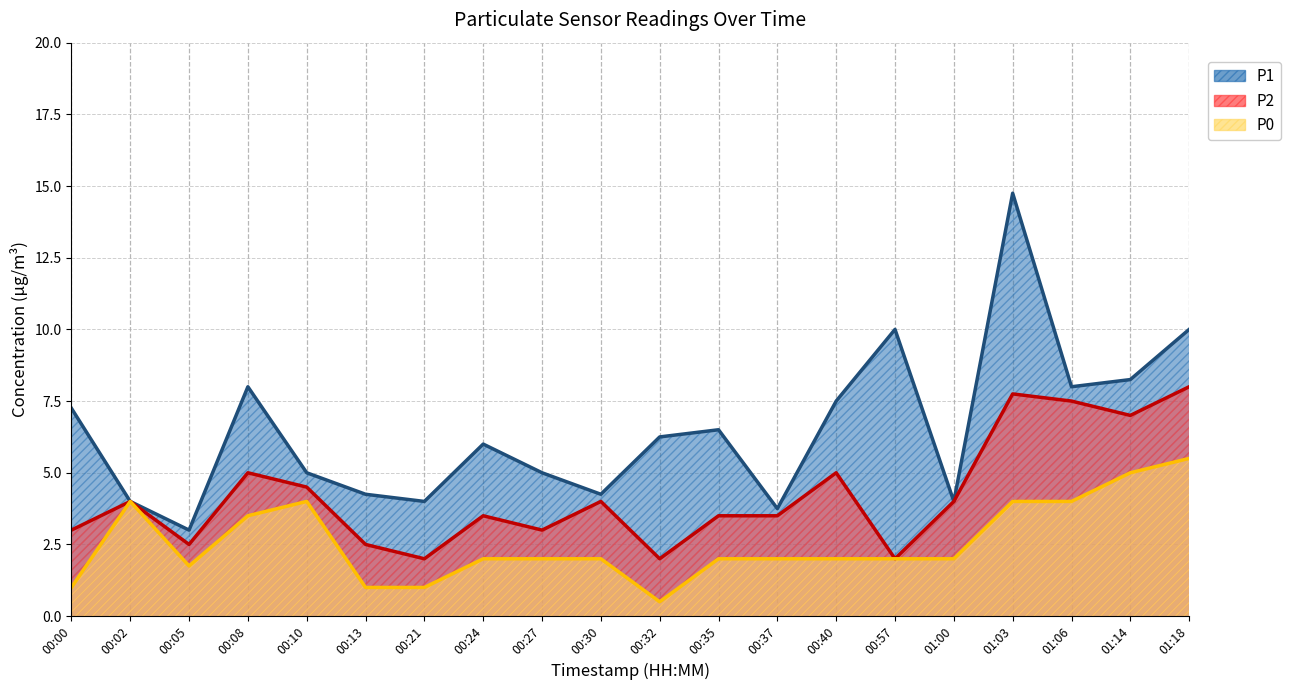

What is the label of the 12th point from the left?

00:35